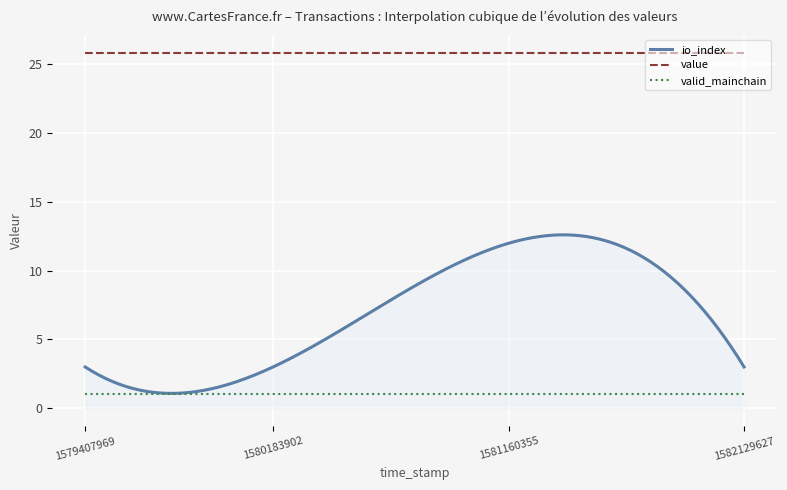

What is the sum of all value values?

7747.6